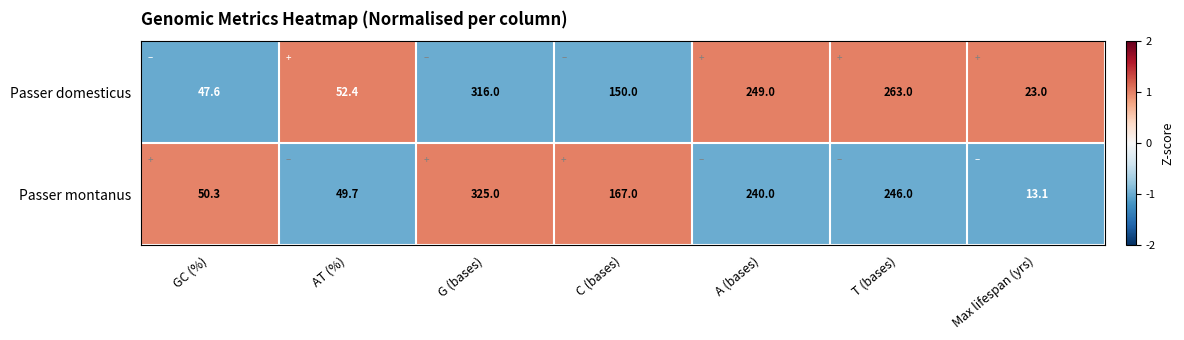

Reading left to right, what are all the values shown in this chart?

Passer domesticus: GC (%)=47.6	AT (%)=52.4	G (bases)=316.0	C (bases)=150.0	A (bases)=249.0	T (bases)=263.0	Max lifespan (yrs)=23.0
Passer montanus: GC (%)=50.3	AT (%)=49.7	G (bases)=325.0	C (bases)=167.0	A (bases)=240.0	T (bases)=246.0	Max lifespan (yrs)=13.1